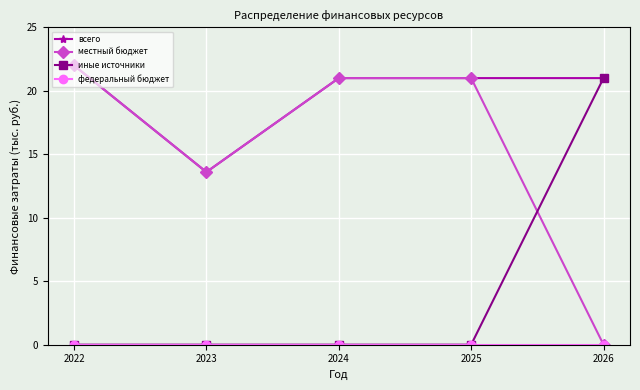

True or false: всего has a value of 22.0 at 2022.

True